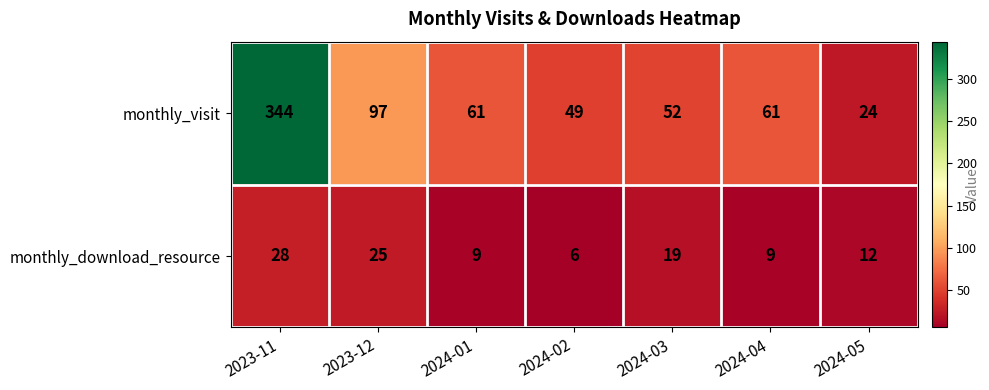

What is the sum of all monthly_visit values?

688